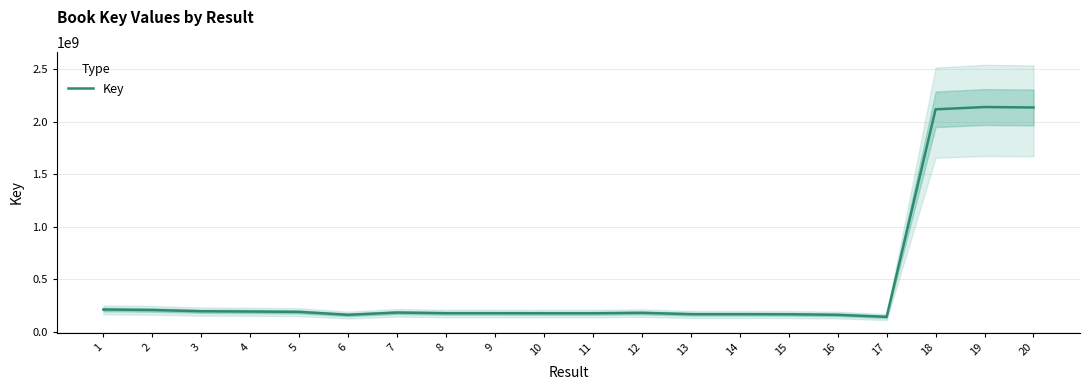

List the labels in order of value, smallest first.

17, 16, 6, 15, 13, 14, 10, 11, 8, 9, 12, 7, 5, 4, 3, 2, 1, 18, 20, 19